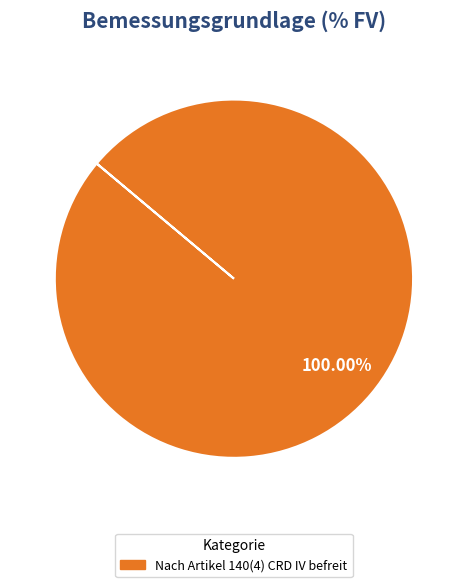

Is there any slice that represents more than half of the pie?

Yes